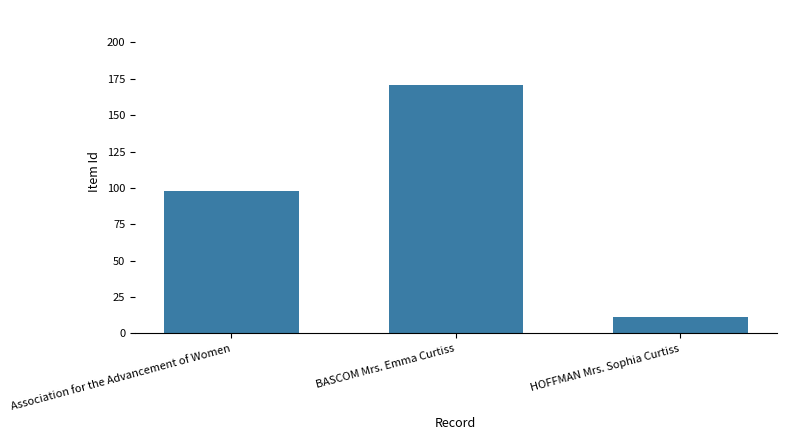

What position from the left is HOFFMAN Mrs. Sophia Curtiss?

3